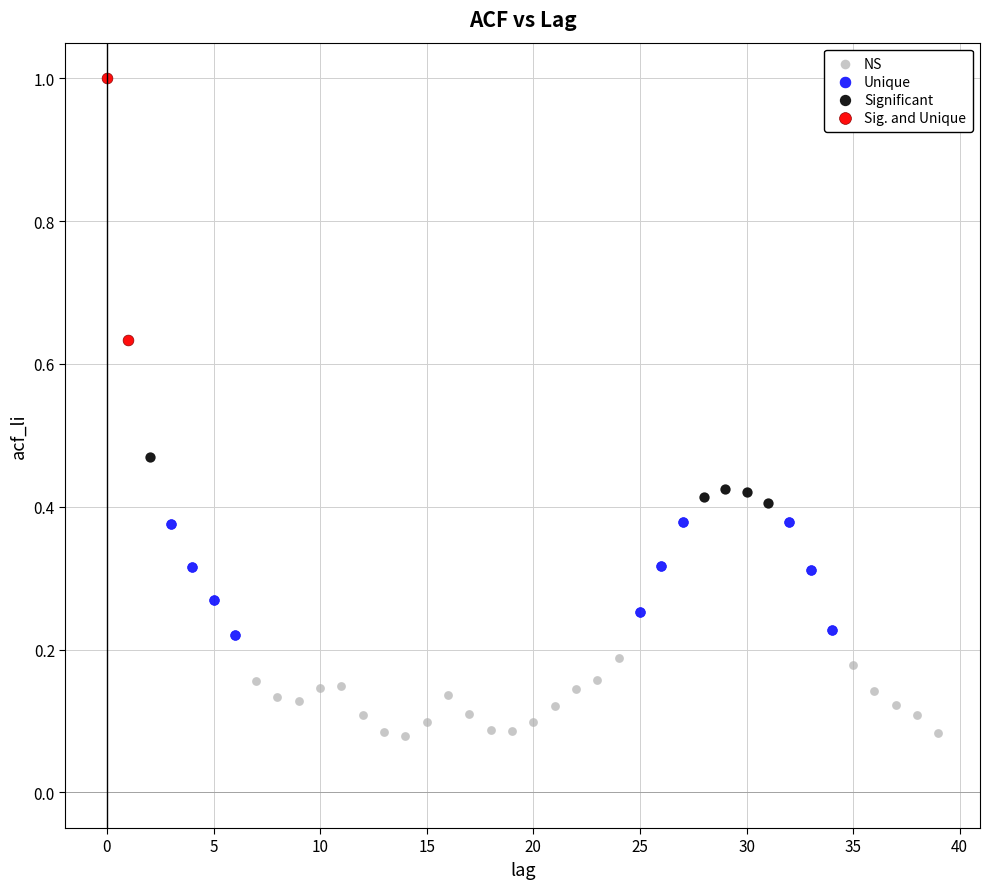

What are all the series names shown in the legend?

NS, Unique, Significant, Sig. and Unique